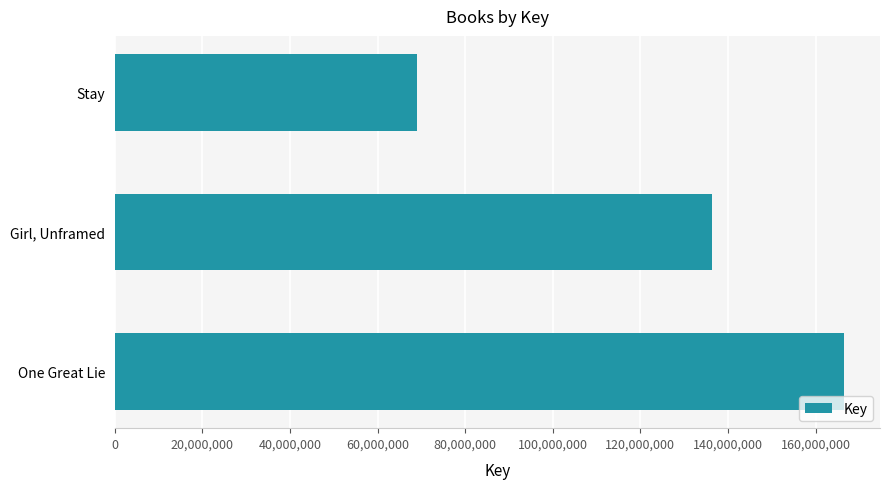

How many values are below 136321691?

1